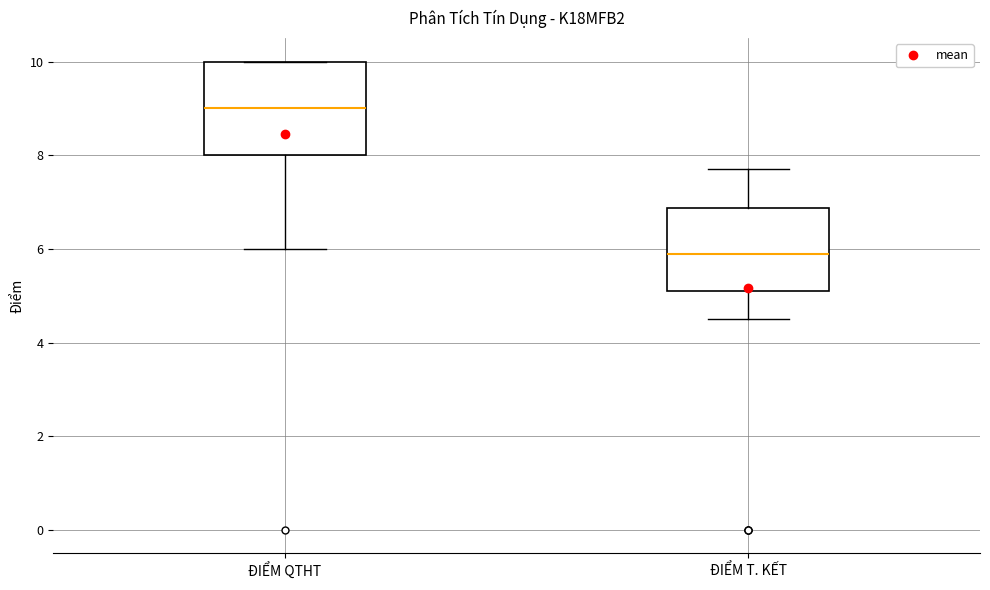

Which box is the tallest, from its lower edge to its upper edge?

ĐIỂM QTHT